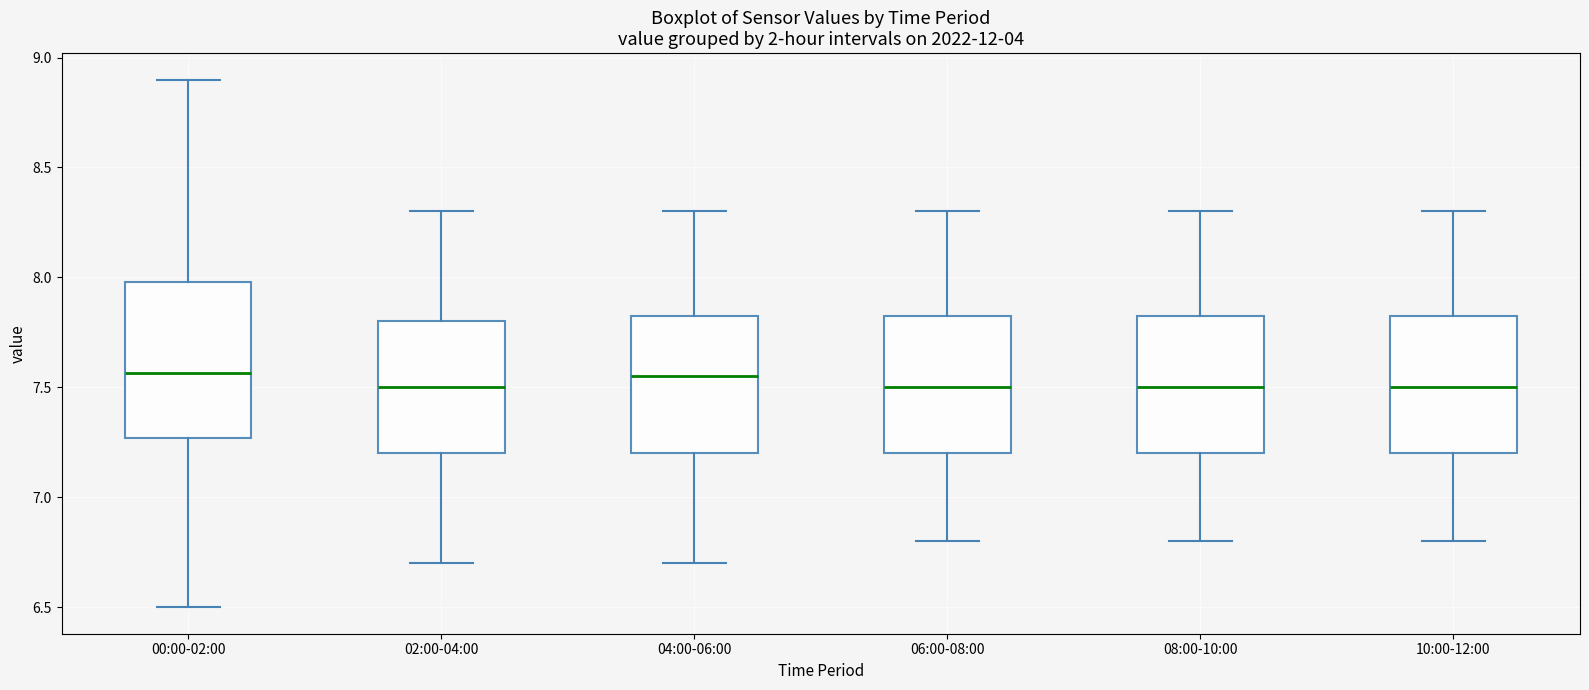

Where is the upper edge of the box for 10:00-12:00 on the y-axis? The values are not printed on the chart, so give them approximately, as read against the axis.

7.85